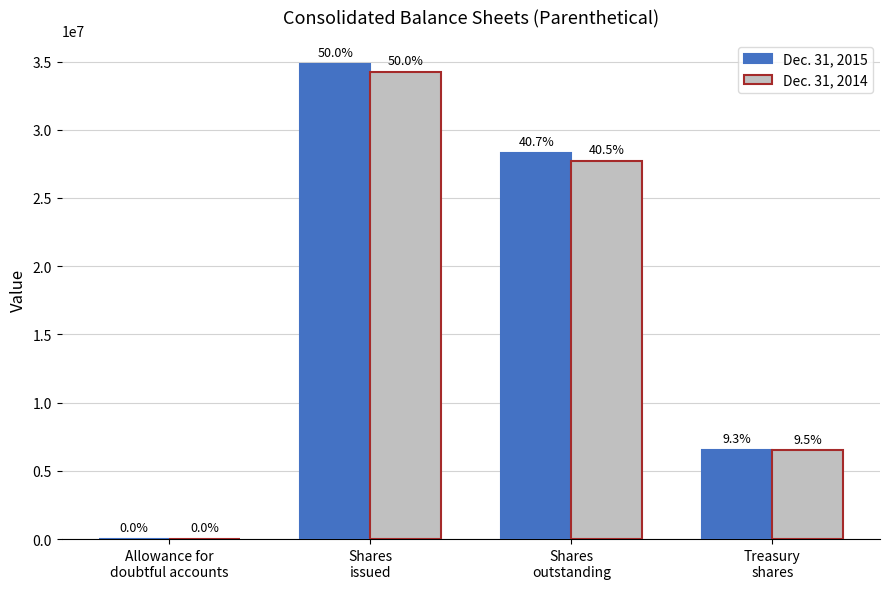

Rank the series by their maximum value, from highest to lowest.

Dec. 31, 2015, Dec. 31, 2014